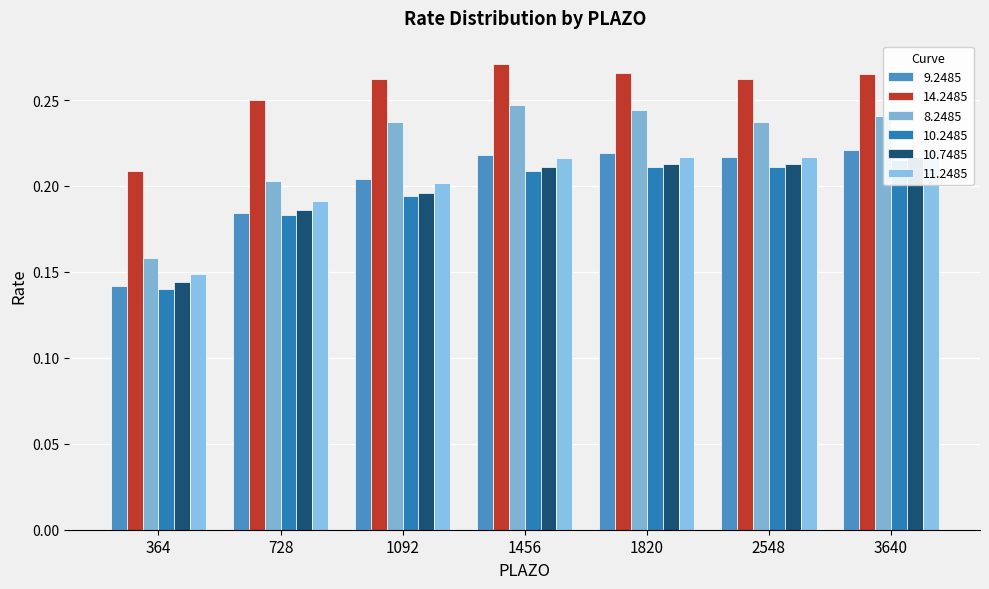

What is the total value across all series at 728?

1.2